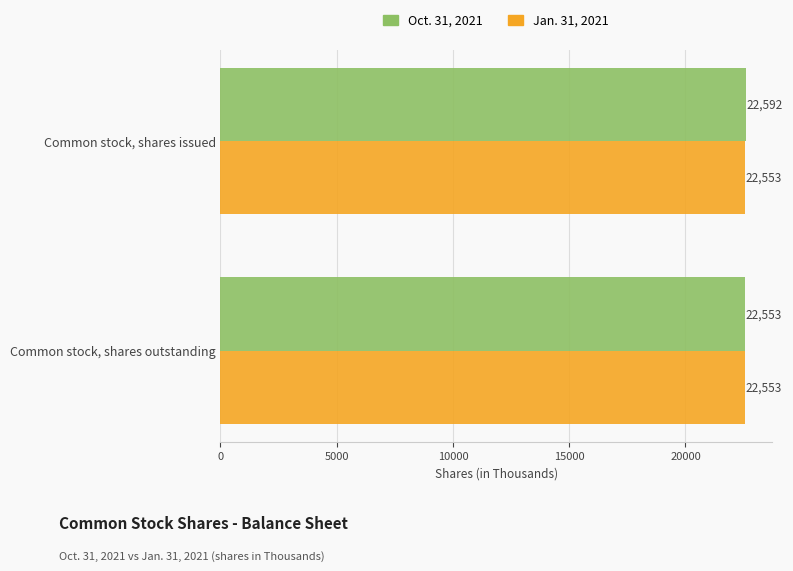

What is the average value of the Jan. 31, 2021 series?

22553